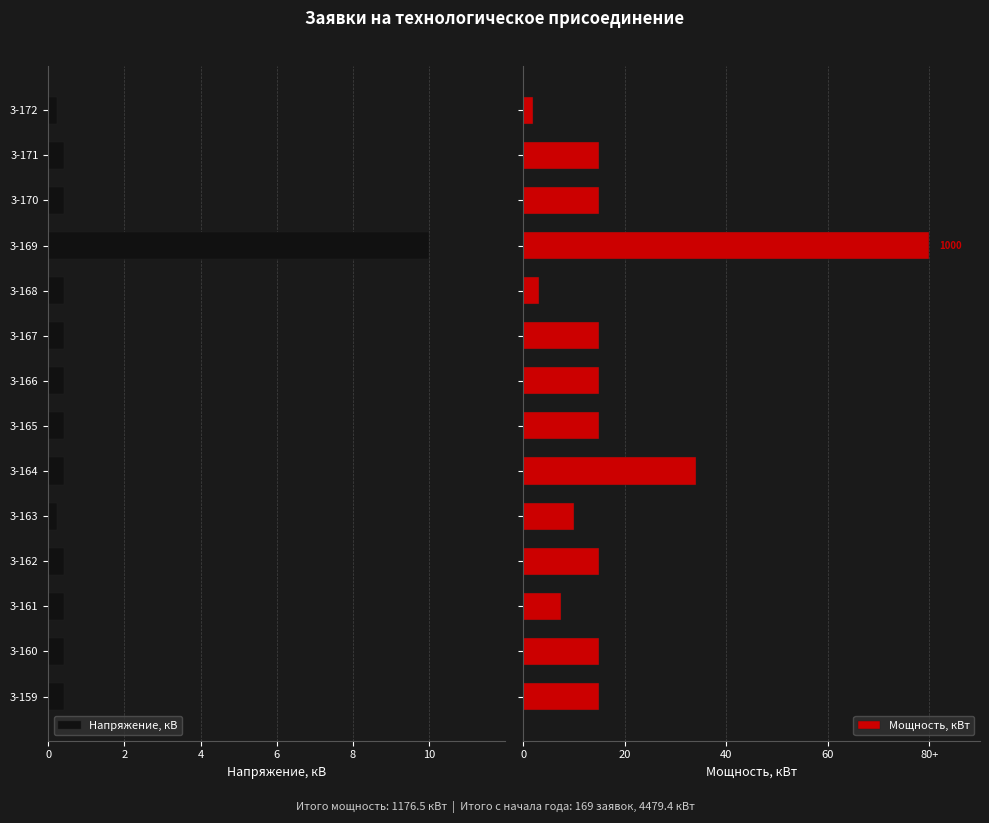

How many values in the Мощность, кВт series are below 15?

4